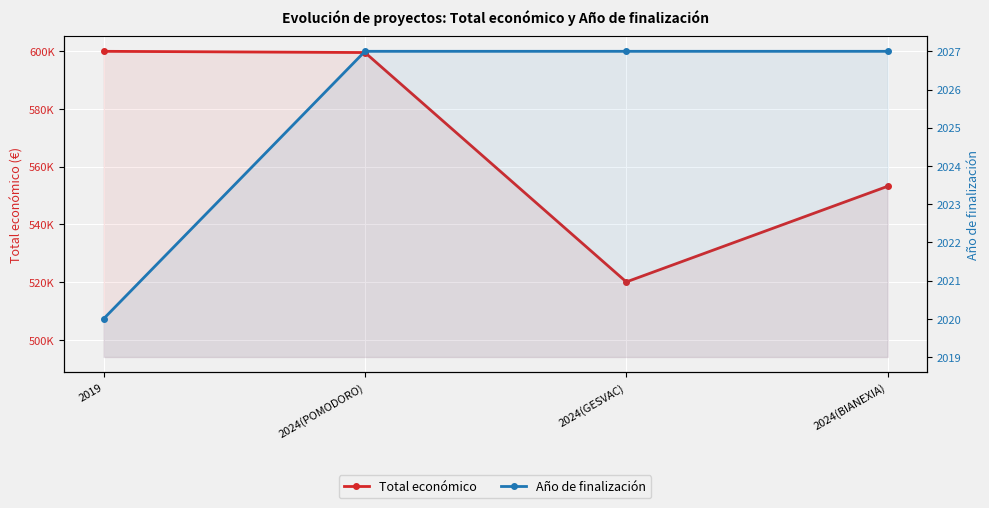

At which category does Total económico reach its first local valley?

2024(GESVAC)